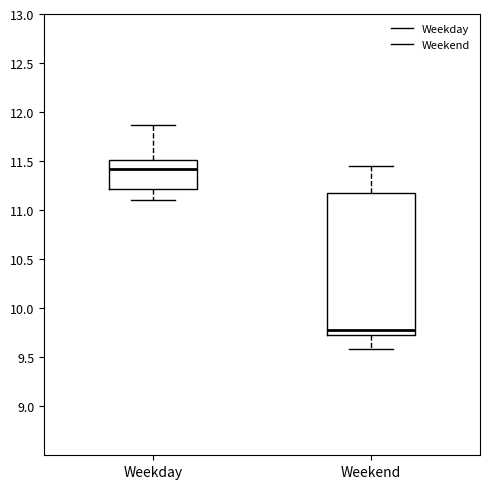

Reading left to right, read every box against the y-axis: the position of its median line, the range the box covers, and the ends of its whiskers. The values are not printed on the chart, so give them approximately, as read against the axis.

Weekday: median 11.40, box 11.20 to 11.50, whiskers 11.10 to 11.85
Weekend: median 9.80, box 9.70 to 11.15, whiskers 9.60 to 11.45